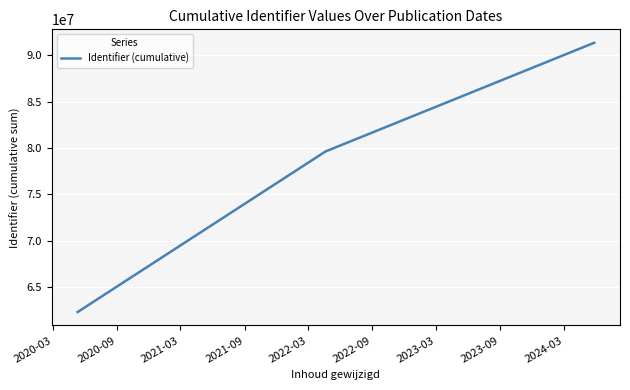

What is the greatest value displayed?

91347357